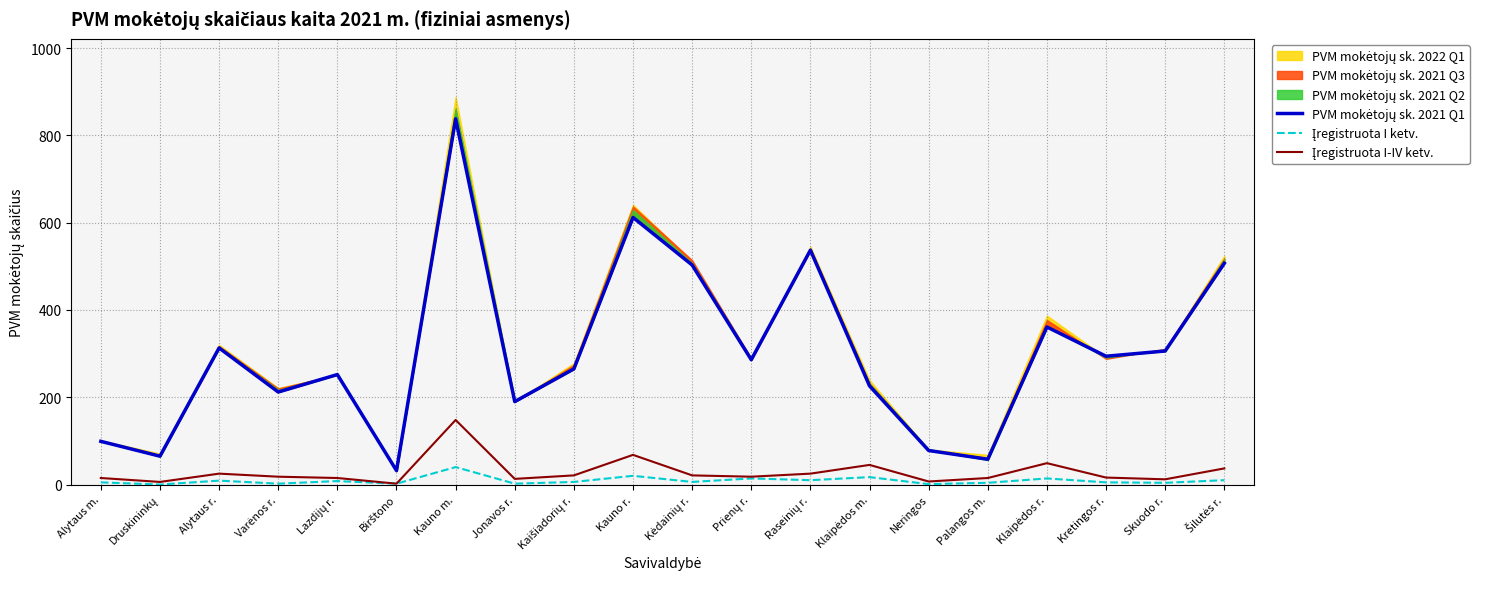

At which category does PVM mokėtojų sk. 2021 Q1 reach its first local peak?

Alytaus r.